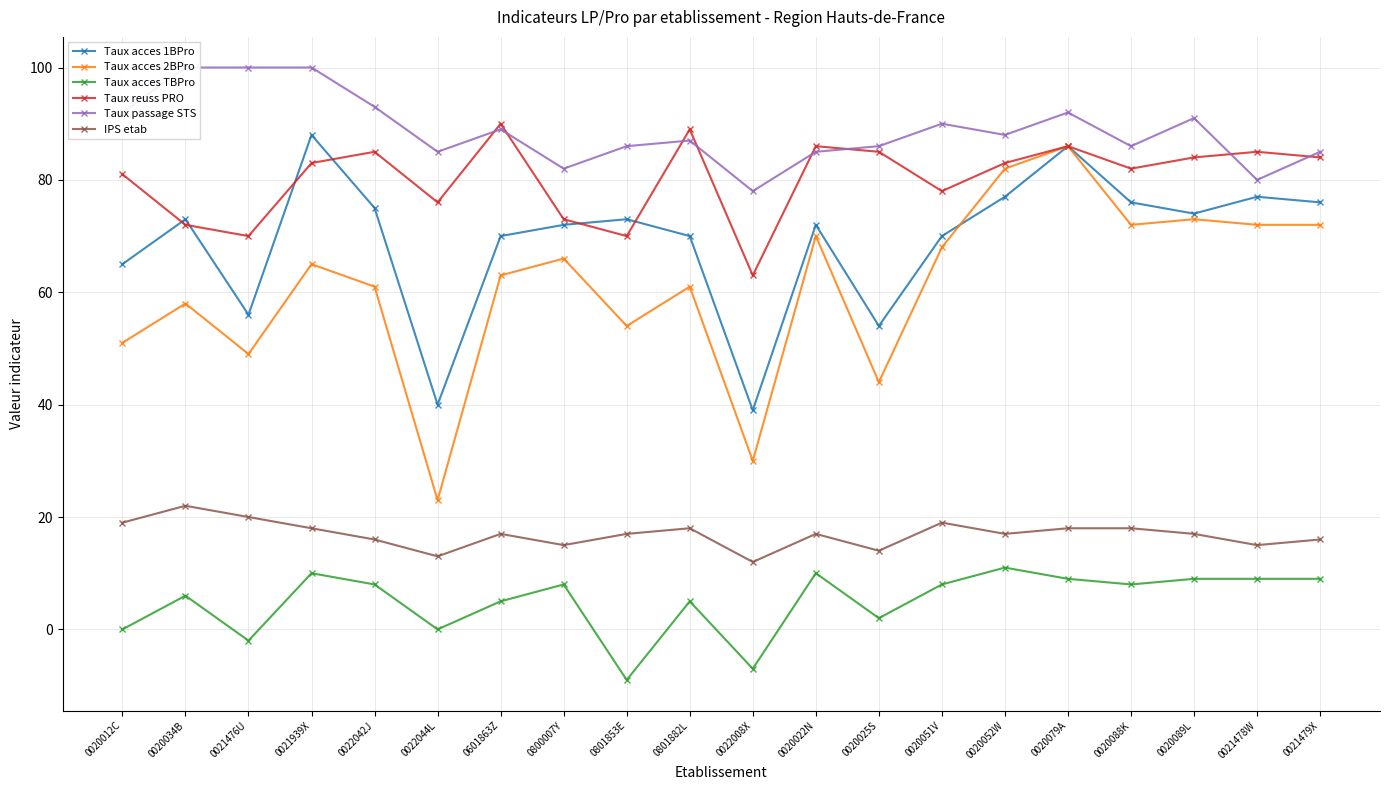

Reading left to right, transcribe all the data shown in this chart.

Taux acces 1BPro: 0020012C=65	0020034B=73	0021476U=56	0021939X=88	0022042J=75	0022044L=40	0601863Z=70	0800007Y=72	0801853E=73	0801882L=70	0022008X=39	0020022N=72	0020025S=54	0020051V=70	0020052W=77	0020079A=86	0020088K=76	0020089L=74	0021478W=77	0021479X=76
Taux acces 2BPro: 0020012C=51	0020034B=58	0021476U=49	0021939X=65	0022042J=61	0022044L=23	0601863Z=63	0800007Y=66	0801853E=54	0801882L=61	0022008X=30	0020022N=70	0020025S=44	0020051V=68	0020052W=82	0020079A=86	0020088K=72	0020089L=73	0021478W=72	0021479X=72
Taux acces TBPro: 0020012C=0	0020034B=6	0021476U=-2	0021939X=10	0022042J=8	0022044L=0	0601863Z=5	0800007Y=8	0801853E=-9	0801882L=5	0022008X=-7	0020022N=10	0020025S=2	0020051V=8	0020052W=11	0020079A=9	0020088K=8	0020089L=9	0021478W=9	0021479X=9
Taux reuss PRO: 0020012C=81	0020034B=72	0021476U=70	0021939X=83	0022042J=85	0022044L=76	0601863Z=90	0800007Y=73	0801853E=70	0801882L=89	0022008X=63	0020022N=86	0020025S=85	0020051V=78	0020052W=83	0020079A=86	0020088K=82	0020089L=84	0021478W=85	0021479X=84
Taux passage STS: 0020012C=92	0020034B=100	0021476U=100	0021939X=100	0022042J=93	0022044L=85	0601863Z=89	0800007Y=82	0801853E=86	0801882L=87	0022008X=78	0020022N=85	0020025S=86	0020051V=90	0020052W=88	0020079A=92	0020088K=86	0020089L=91	0021478W=80	0021479X=85
IPS etab: 0020012C=19	0020034B=22	0021476U=20	0021939X=18	0022042J=16	0022044L=13	0601863Z=17	0800007Y=15	0801853E=17	0801882L=18	0022008X=12	0020022N=17	0020025S=14	0020051V=19	0020052W=17	0020079A=18	0020088K=18	0020089L=17	0021478W=15	0021479X=16